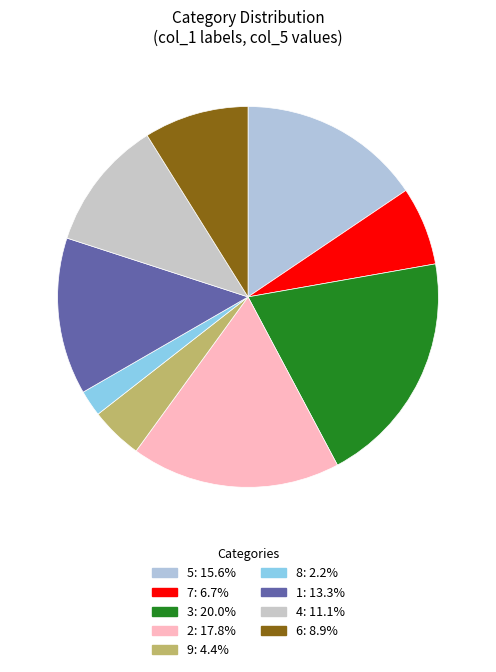

How many slices are in this pie chart?

9